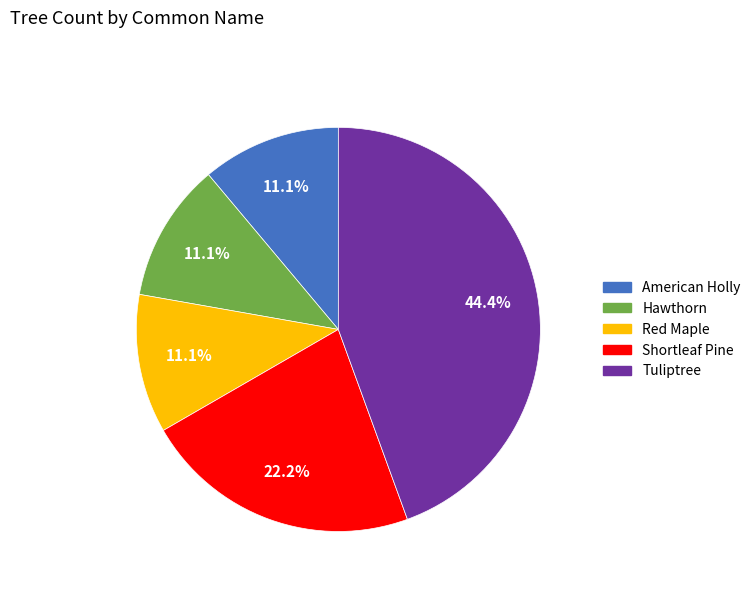

To the nearest percent, what is the combined percentage of Red Maple and Hawthorn?

22%